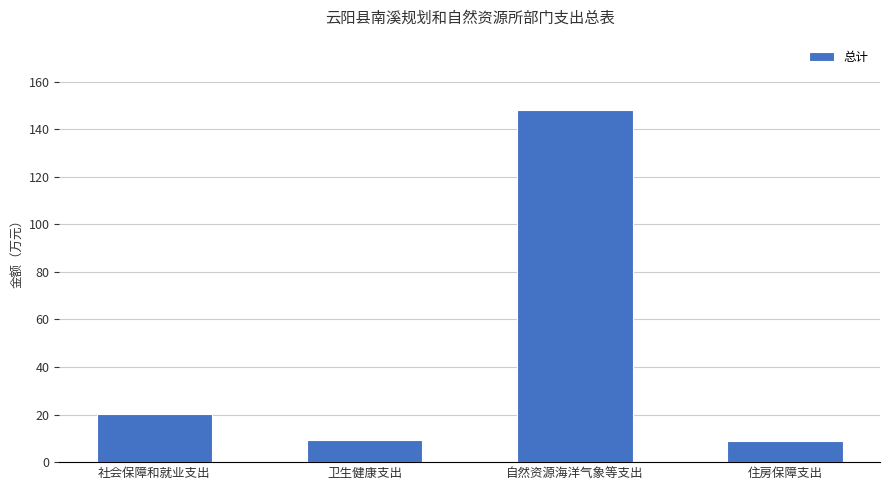

What is the maximum value shown in the chart?

148.0